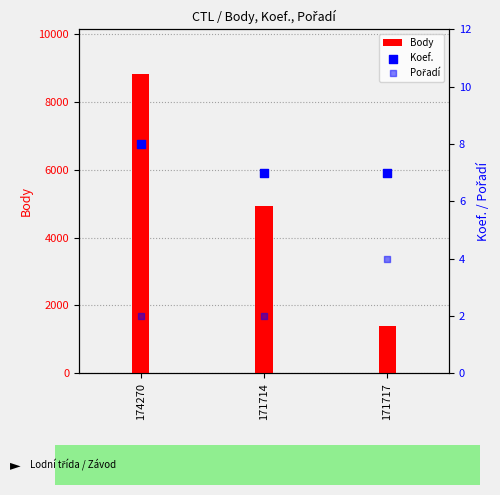

Is the value of Body at 174270 greater than the value of Pořadí at 171714?

Yes